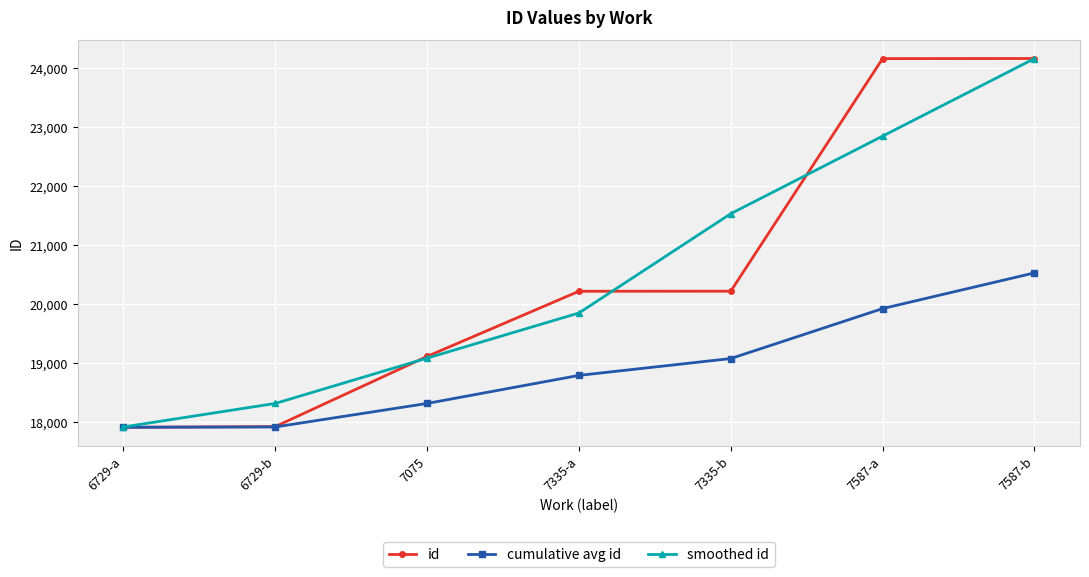

How many lines are shown in the chart?

3